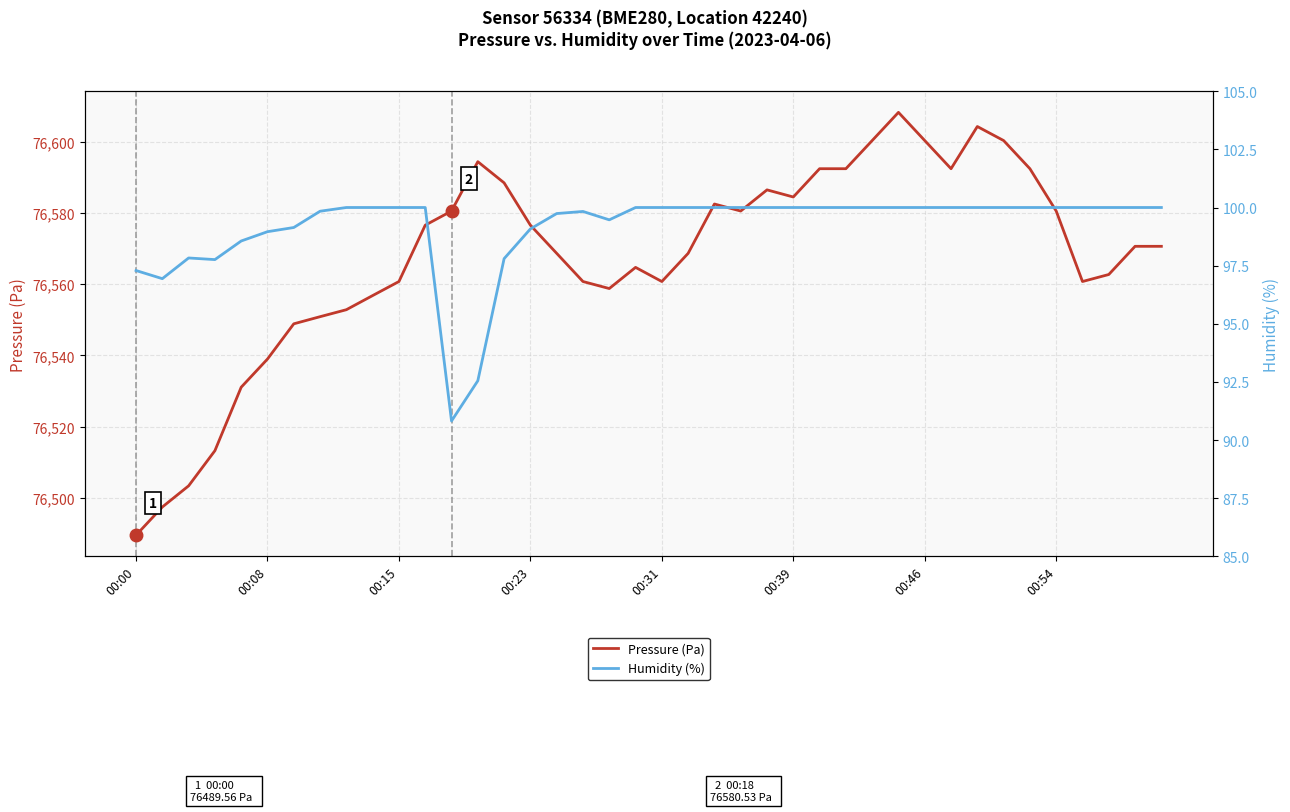

Reading right to left, list all the values displayed in this chart.

Pressure (Pa): 76570.6	76570.6	76562.7	76560.8	76580.5	76592.4	76600.3	76604.2	76592.4	76600.3	76608.2	76600.3	76592.4	76592.4	76584.5	76586.5	76580.5	76582.5	76568.7	76560.8	76564.7	76558.8	76560.8	76568.7	76576.6	76588.4	76594.4	76580.5	76576.6	76560.8	76556.8	76552.8	76550.9	76548.9	76539.0	76531.1	76513.3	76503.4	76497.5	76489.6
Humidity (%): 100.0	100.0	100.0	100.0	100.0	100.0	100.0	100.0	100.0	100.0	100.0	100.0	100.0	100.0	100.0	100.0	100.0	100.0	100.0	100.0	100.0	99.5	99.8	99.7	99.1	97.8	92.5	90.8	100.0	100.0	100.0	100.0	99.8	99.1	99.0	98.6	97.8	97.8	96.9	97.3